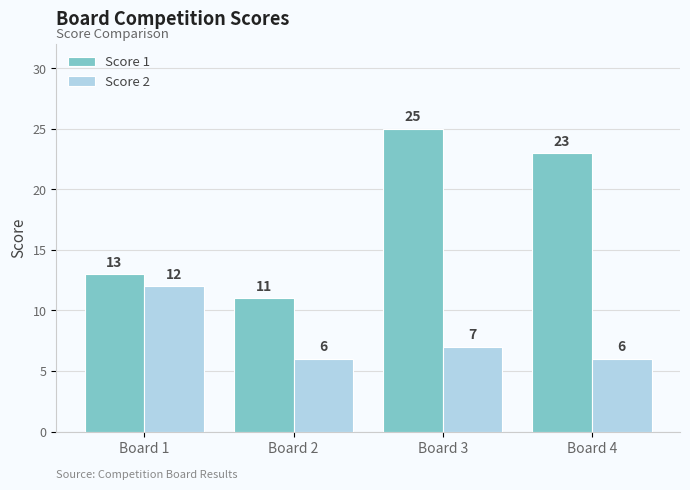

How many bars are there in total?

8